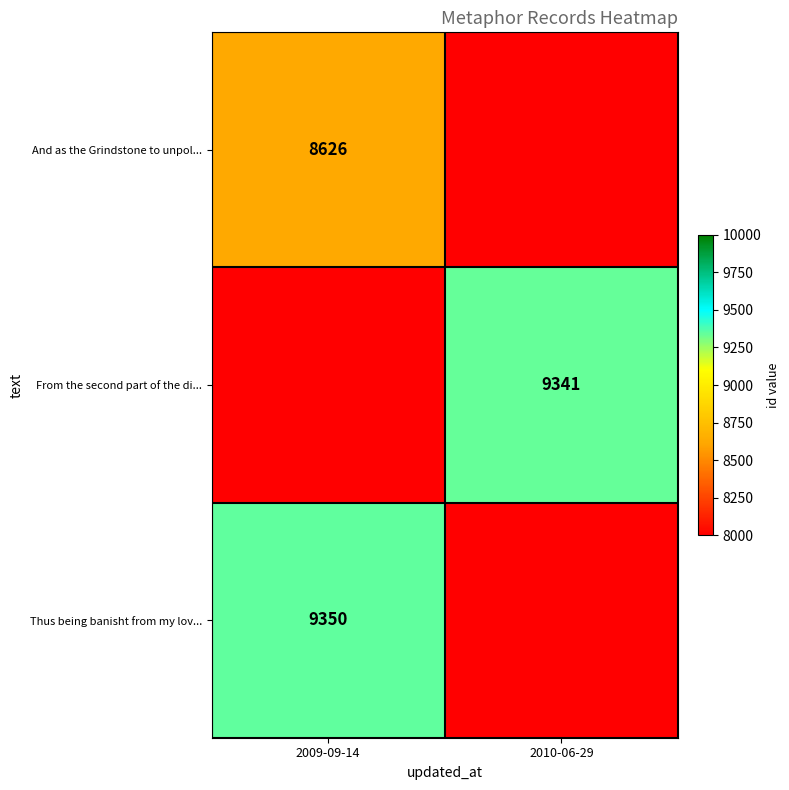

Is it true that And as the Grindstone to unpol... equals 12291 at 2009-09-14?

False